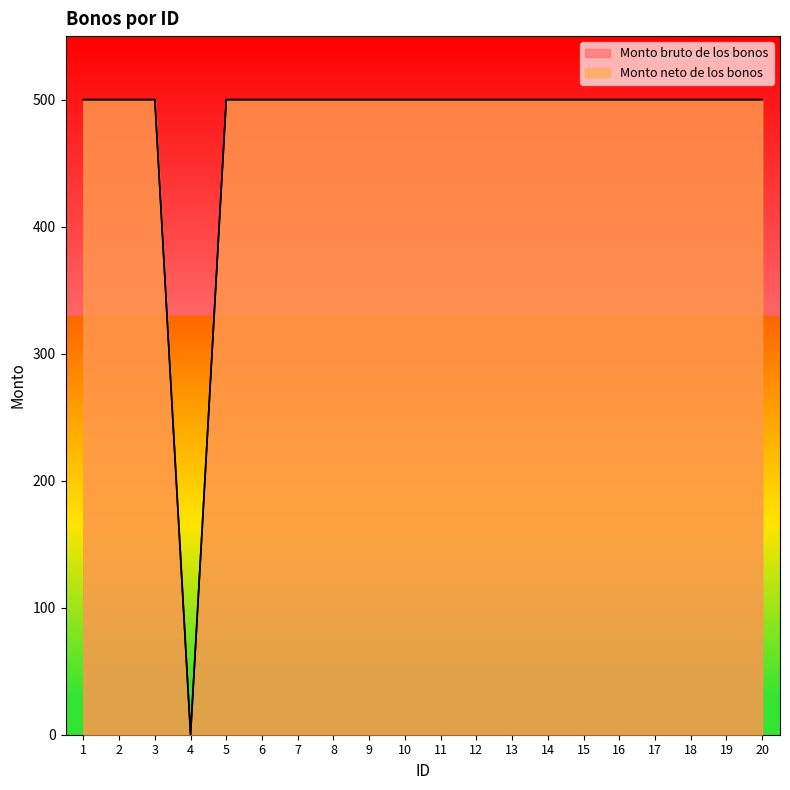

Reading right to left, transcribe all the data shown in this chart.

Monto bruto de los bonos: 20=500	19=500	18=500	17=500	16=500	15=500	14=500	13=500	12=500	11=500	10=500	9=500	8=500	7=500	6=500	5=500	4=0	3=500	2=500	1=500
Monto neto de los bonos: 20=500	19=500	18=500	17=500	16=500	15=500	14=500	13=500	12=500	11=500	10=500	9=500	8=500	7=500	6=500	5=500	4=0	3=500	2=500	1=500